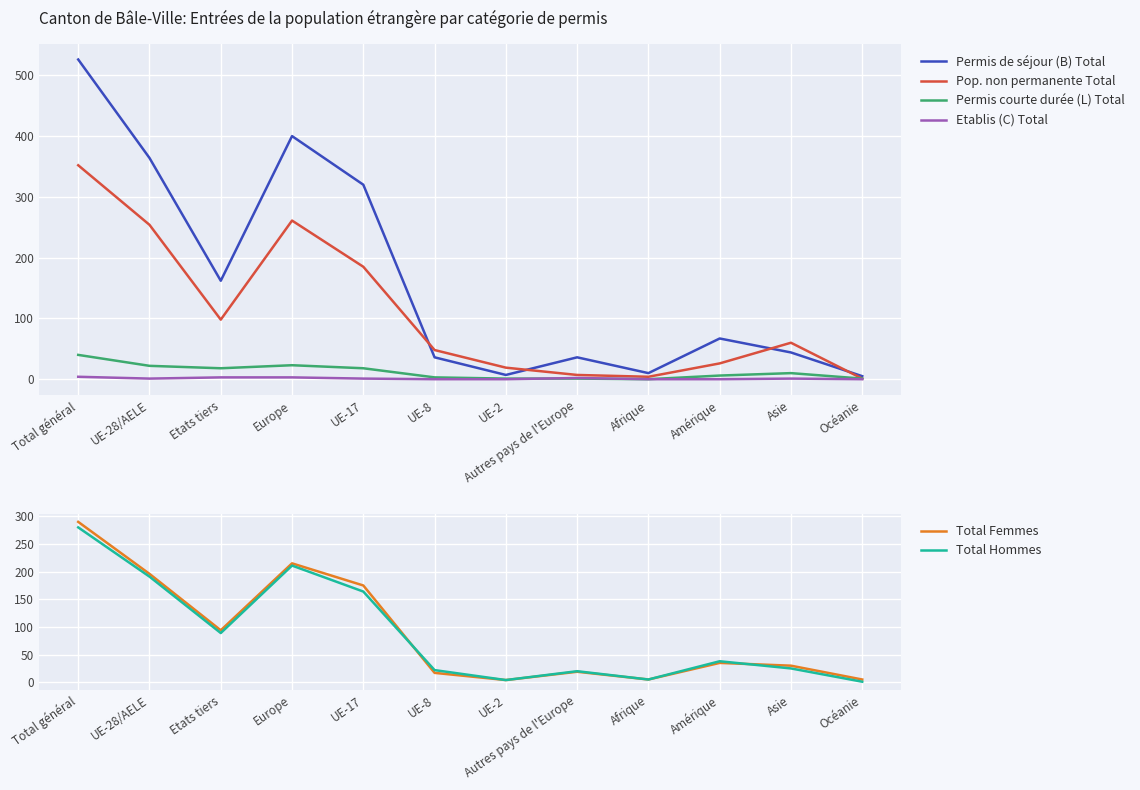

True or false: Permis courte durée (L) Total has more than 1 points higher than both neighbors.

True